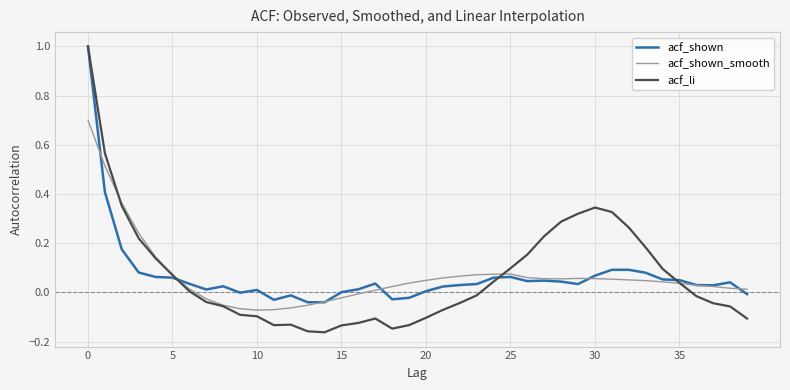

Which series has the largest range (max minus min)?

acf_li